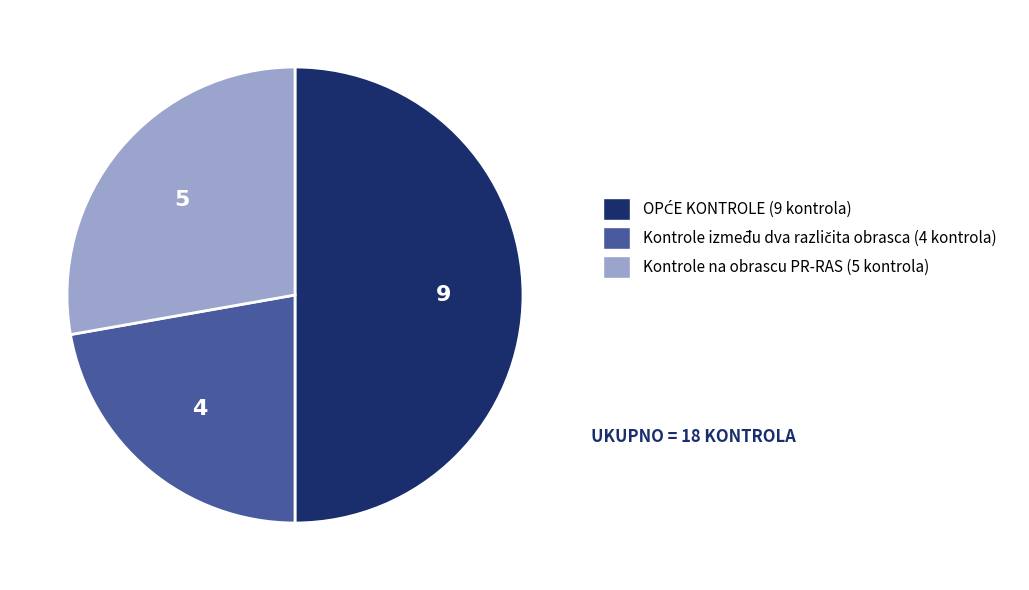

Count the number of slices in the pie.

3